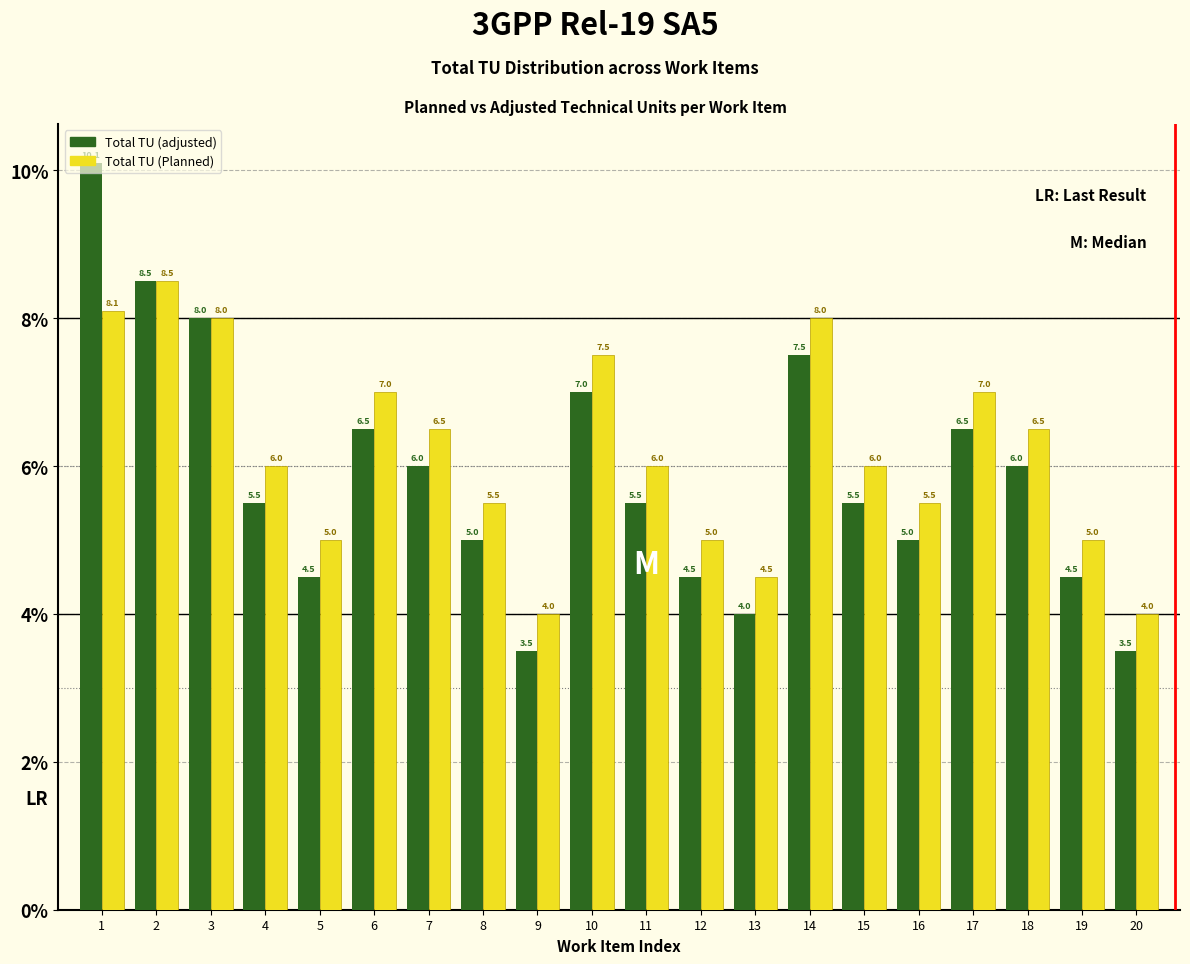

Between 3 and 18, which series saw the biggest shift?

Total TU (adjusted)